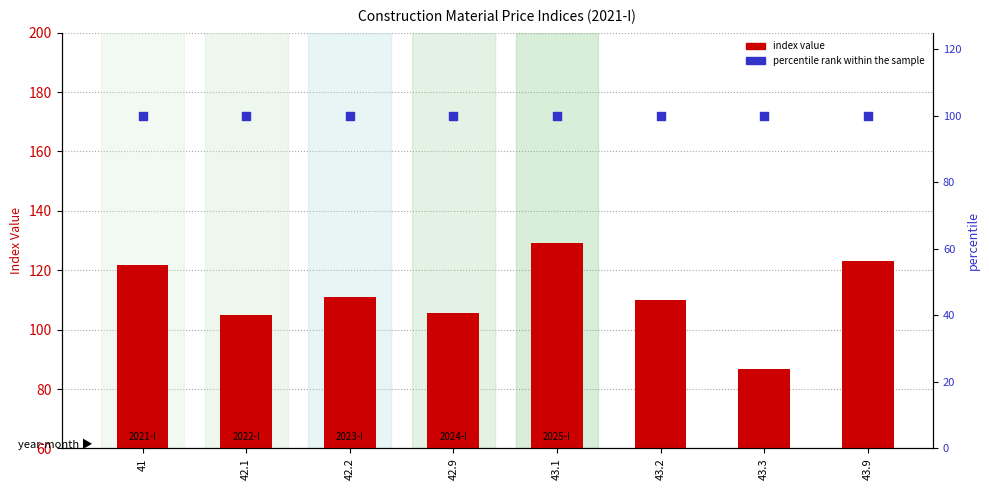

Is the value of index value (2021-I) at 41 greater than the value of percentile rank within the sample at 43.9?

Yes